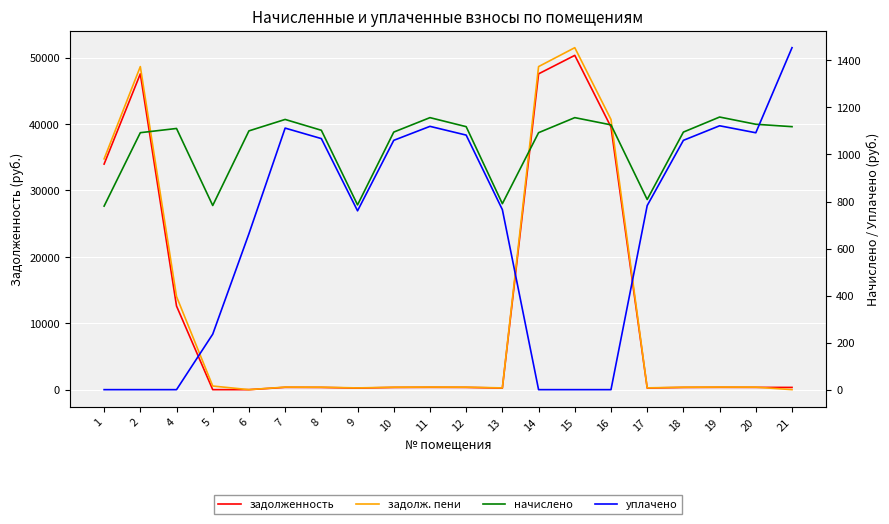

At which label does начислено reach its minimum?

1